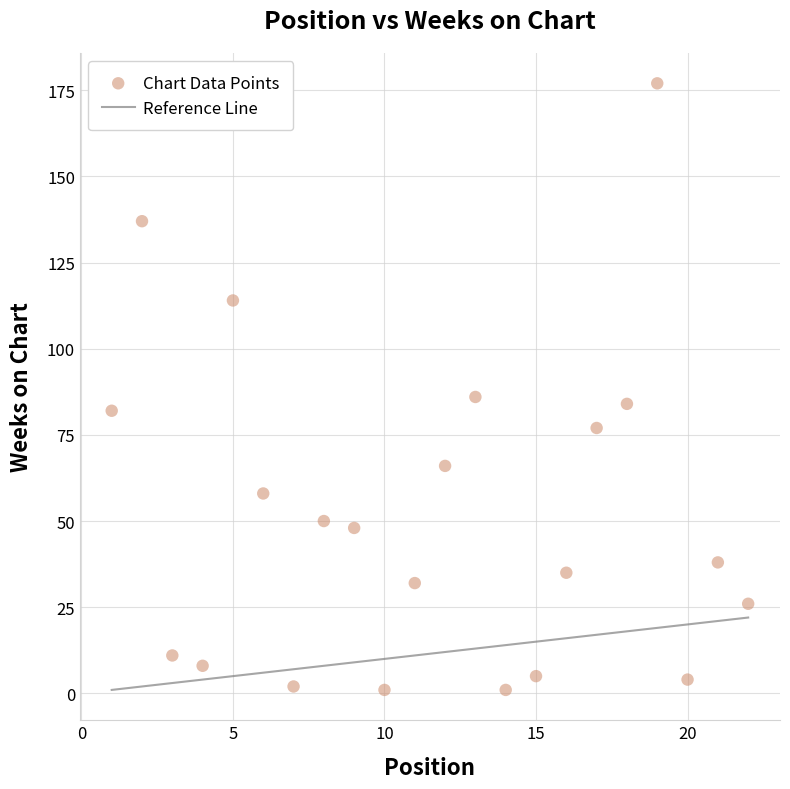

What Y value in the scatter plot is closest to 89?

86